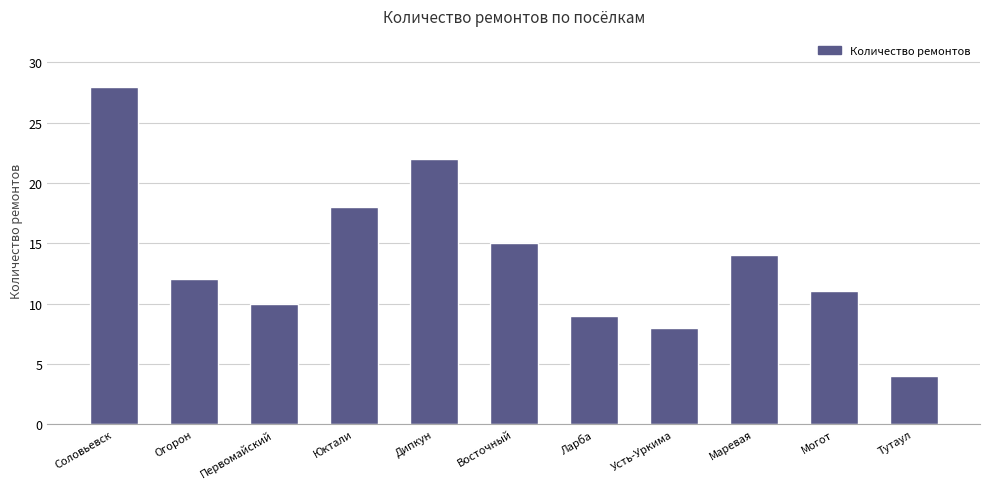

What is the sum of all values?

151